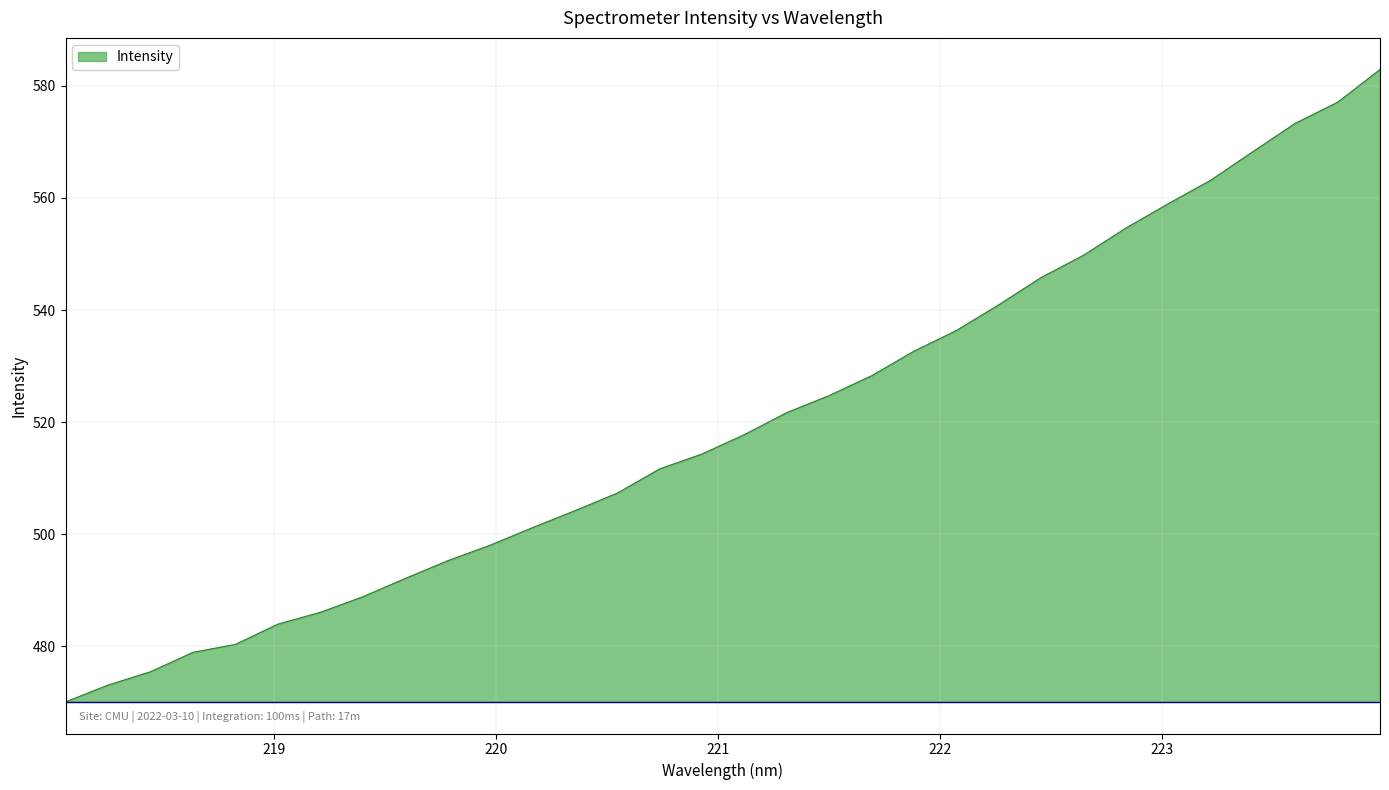

What is the difference between the maximum and minimum values?

112.8